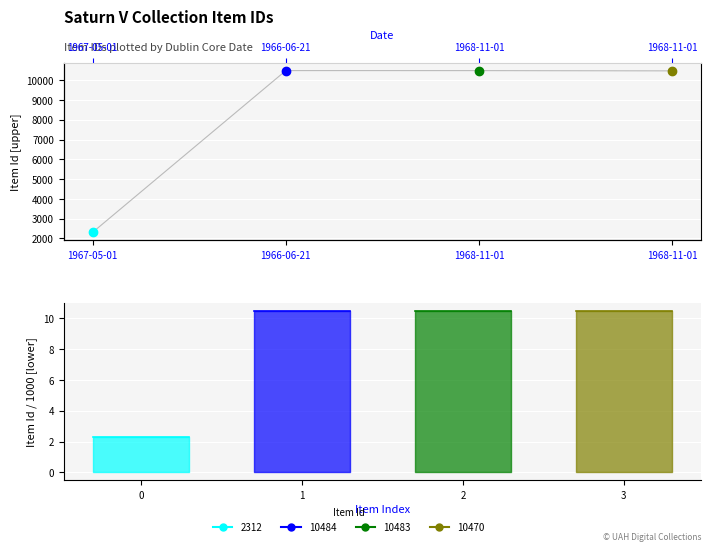

What is the label of the 2nd point from the right?

1968-11-01